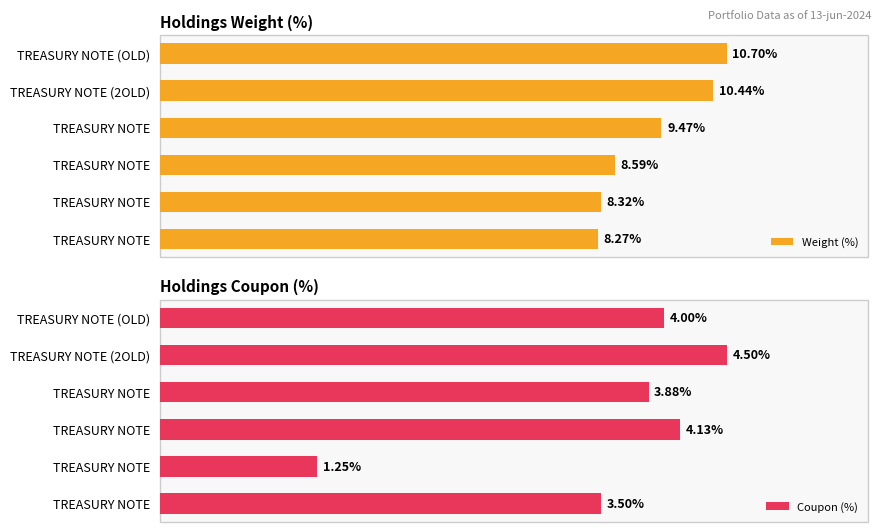

What is the value of the Coupon (%) bar at the 2nd from the left?

4.5